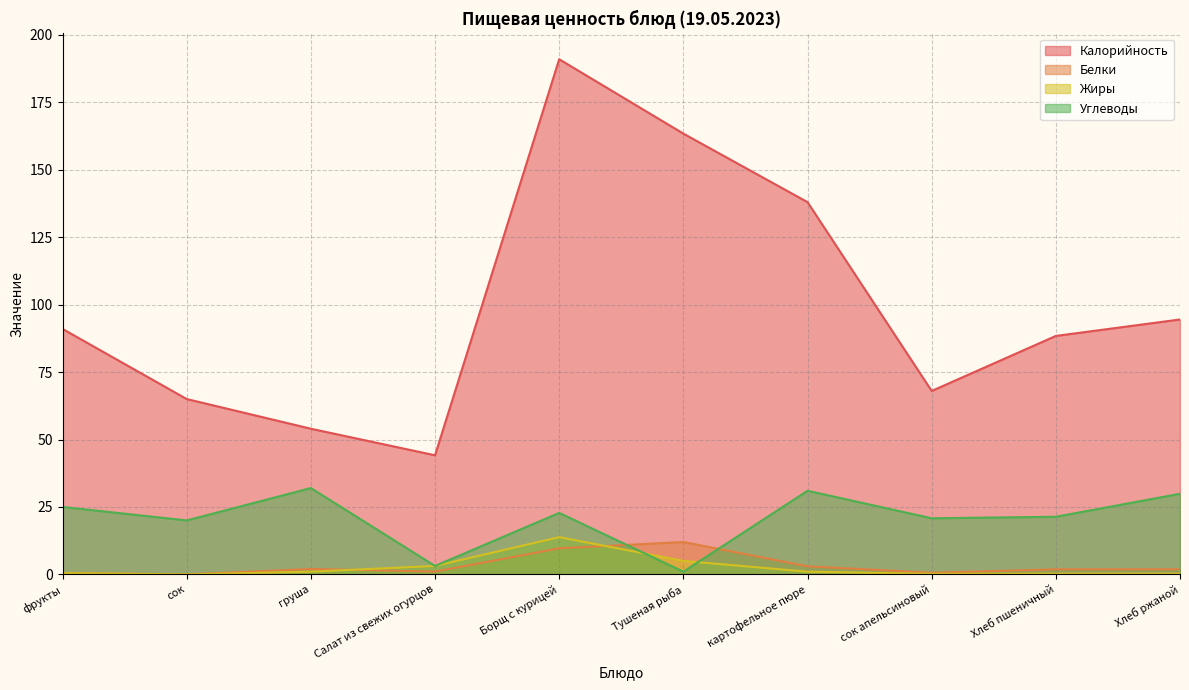

Reading right to left, what are all the values shown in this chart?

Калорийность: 94.5	88.4	68.0	138.0	163.4	191.0	44.1	54.0	65.0	91.0
Белки: 1.9	1.9	0.6	3.0	12.0	9.7	1.0	2.0	0.0	0.5
Жиры: 0.3	0.3	0.2	1.0	5.0	13.8	3.1	1.0	0.0	0.5
Углеводы: 29.9	21.4	20.8	31.0	1.0	22.8	3.1	32.0	20.0	25.0